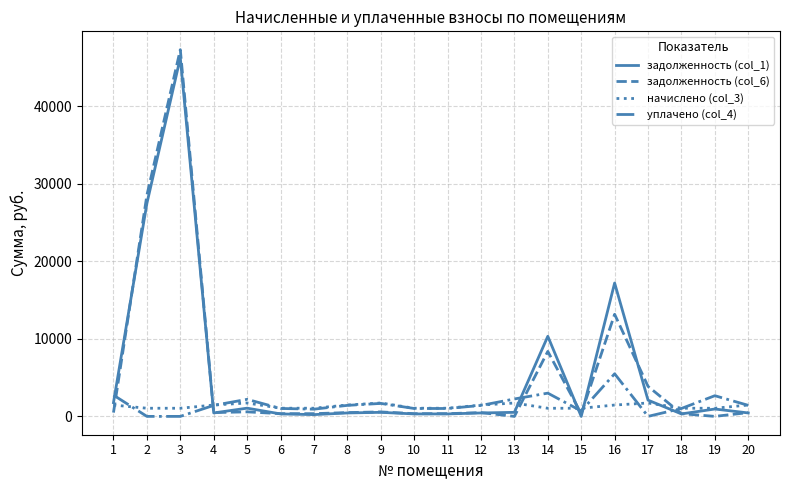

What is the difference between the maximum and minimum values in the уплачено (col_4) series?

5500.0